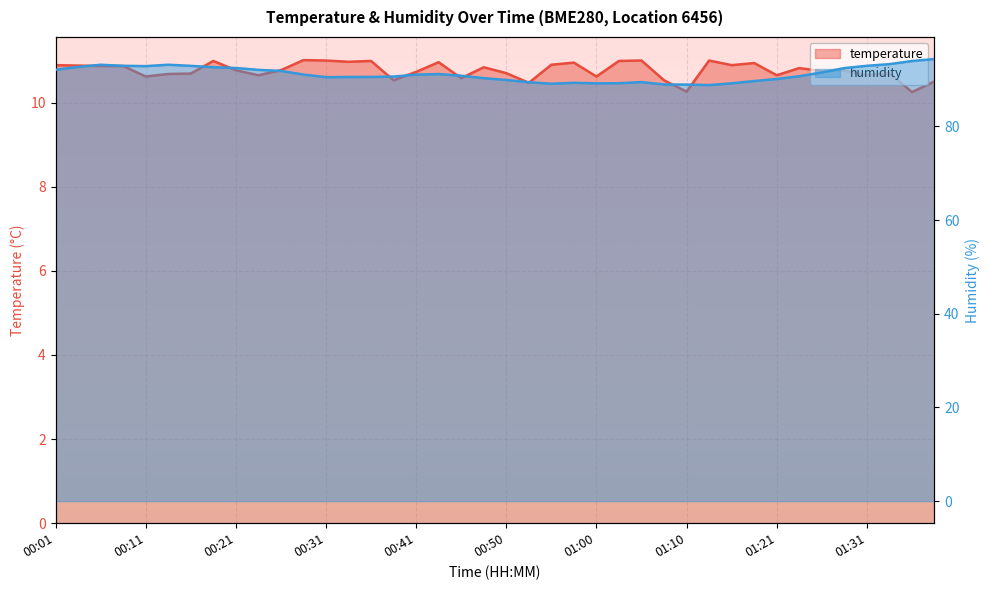

What is the greatest value displayed?

94.4